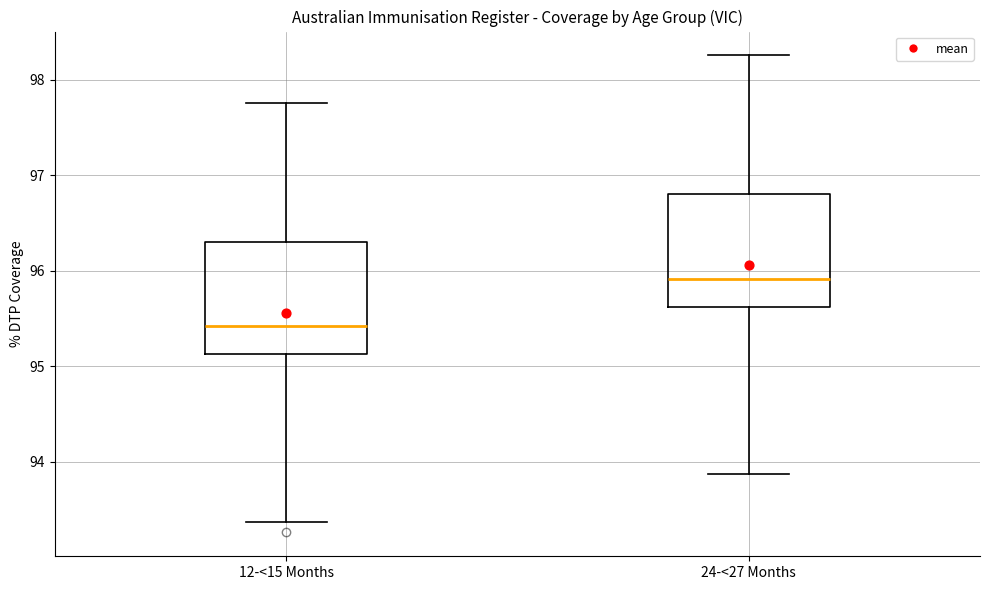

Which box's median line is the lowest?

12-<15 Months